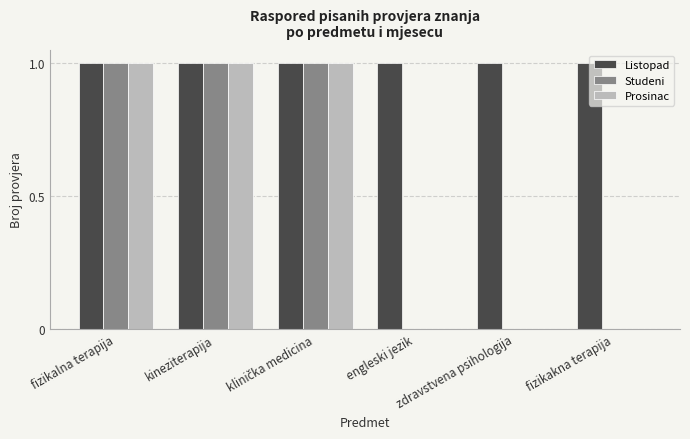

How many series are shown in this chart?

3